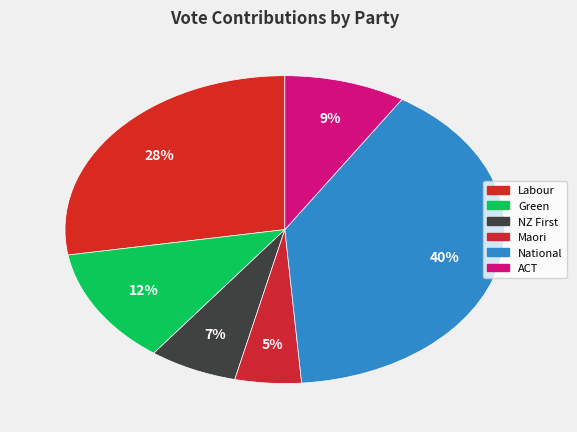

How many slices are in this pie chart?

6